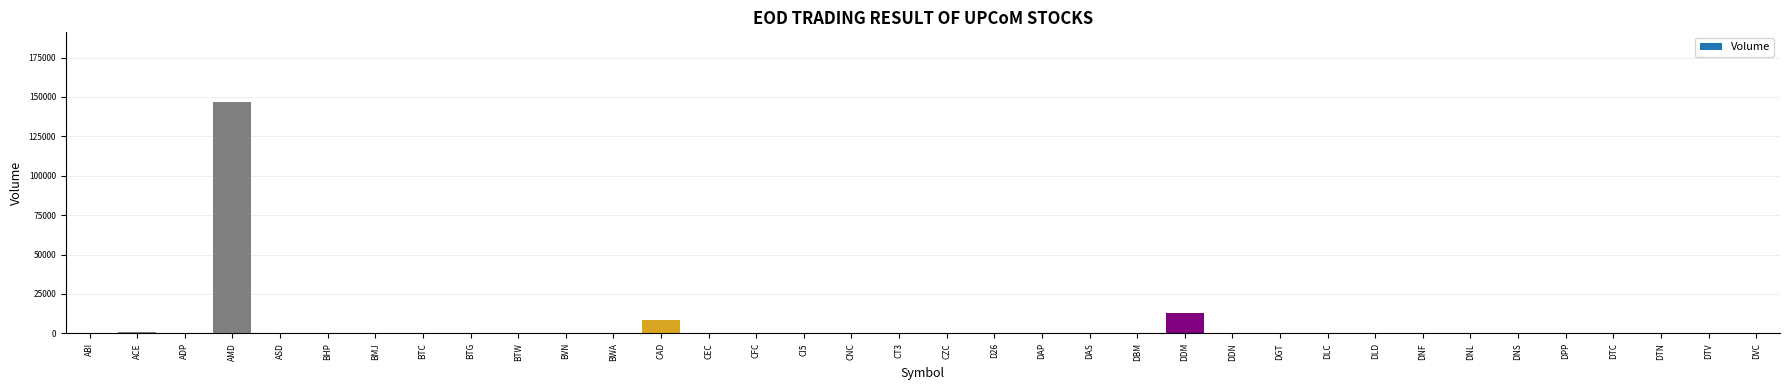

At which category does the chart reach its peak across all series?

AMD